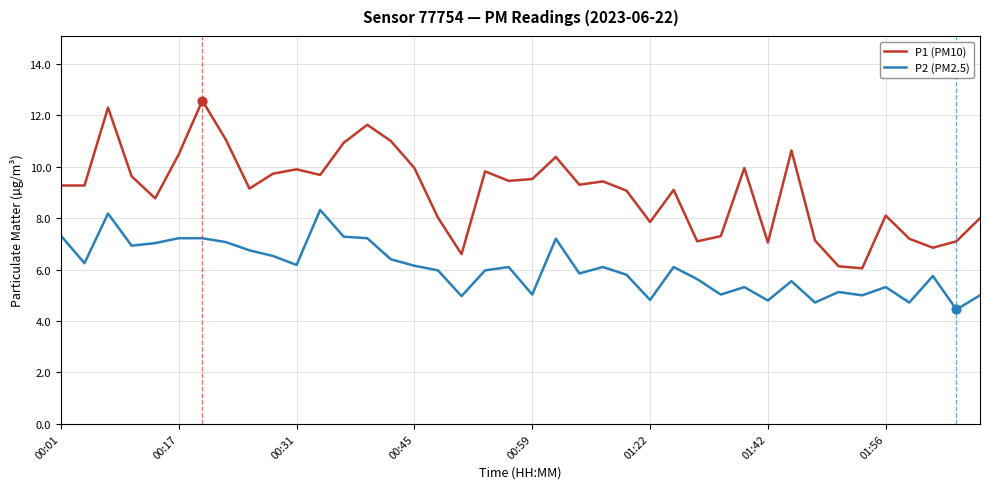

What are all the series names shown in the legend?

P1 (PM10), P2 (PM2.5)